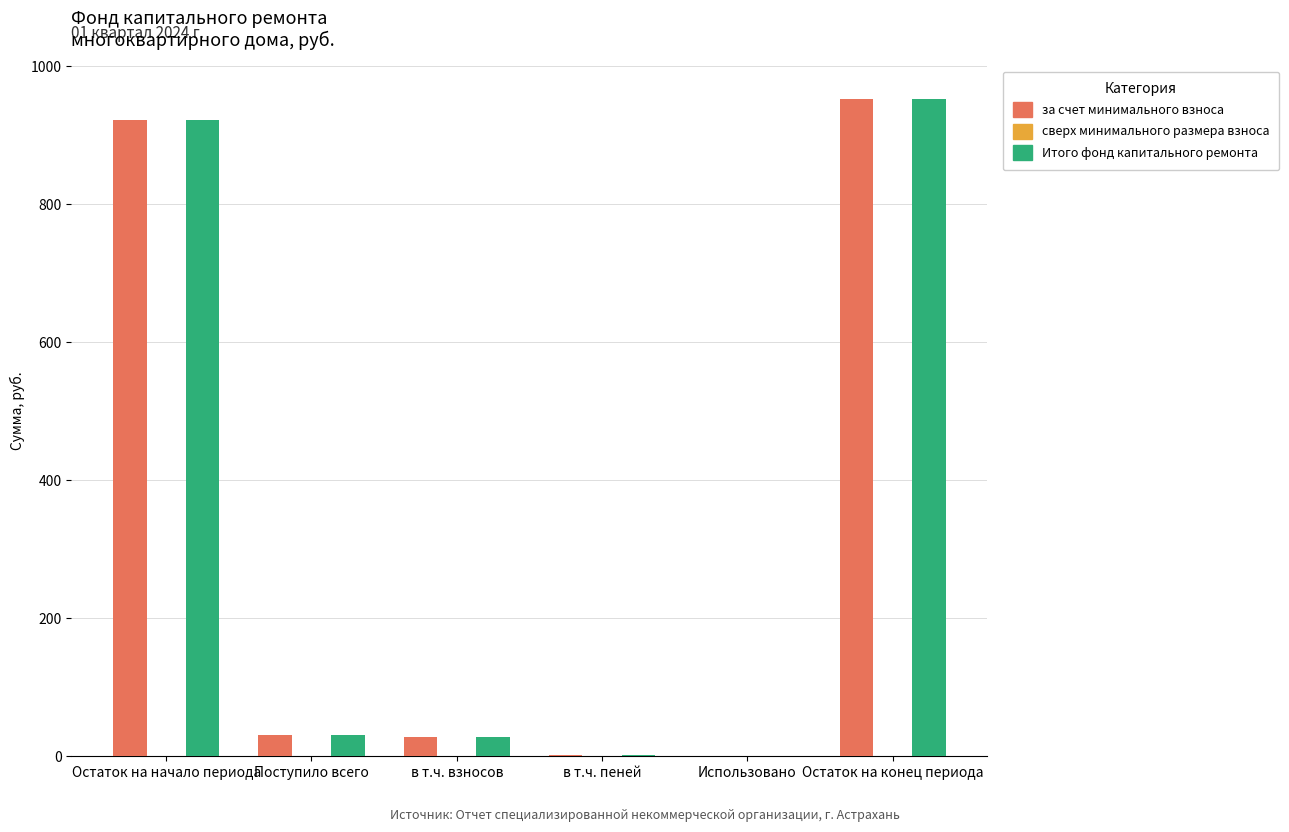

The value of за счет минимального взноса at Использовано is 0.0. True or false?

True